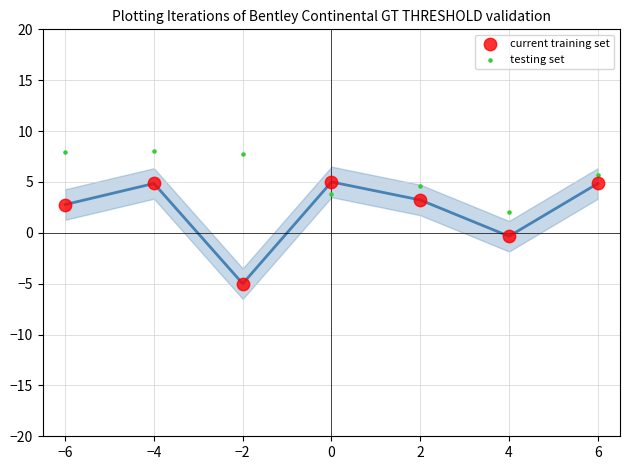

Across all data points, what is the range of X values (max minus min)?

12.0